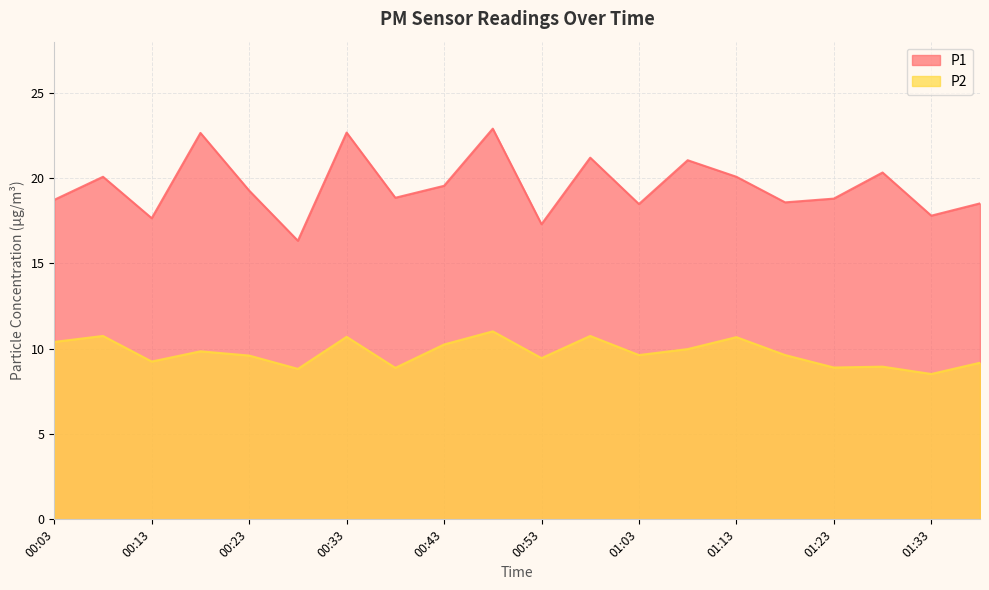

The value of P2 at 01:03 is 4.1. True or false?

False